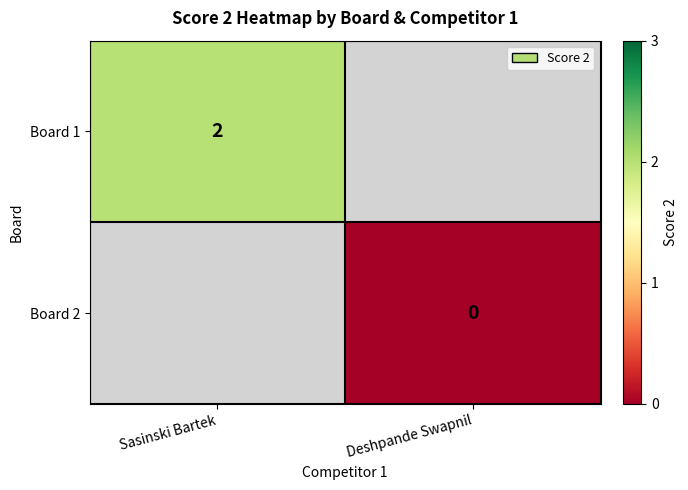

Is it true that Board 1 equals 2 at Sasinski Bartek?

True